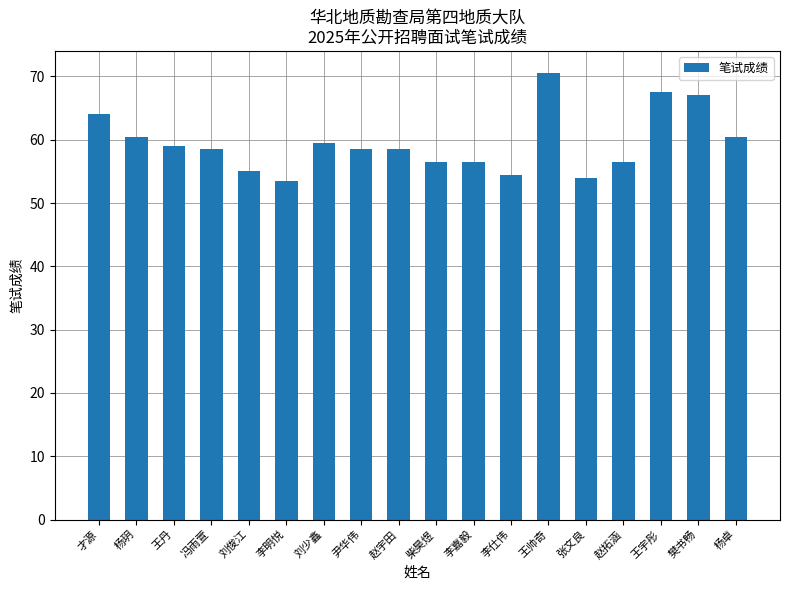

Between 赵宇田 and 刘俊江, which is larger?

赵宇田